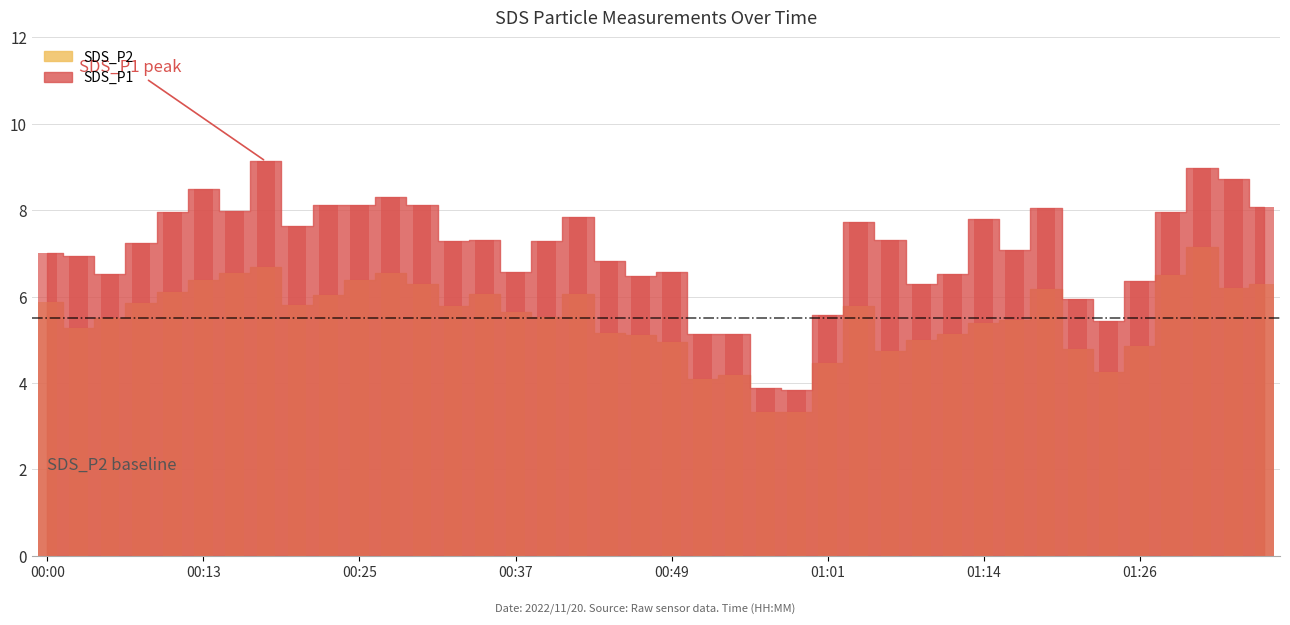

How many data points in SDS_P1 are less than 7?

16